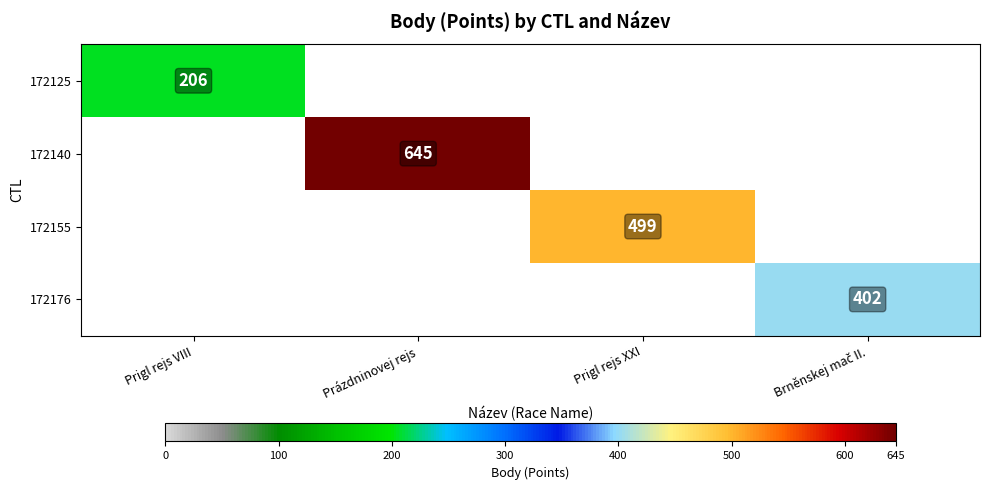

Between Brněnskej mač II. and Prigl rejs XXI, which is larger?

Prigl rejs XXI